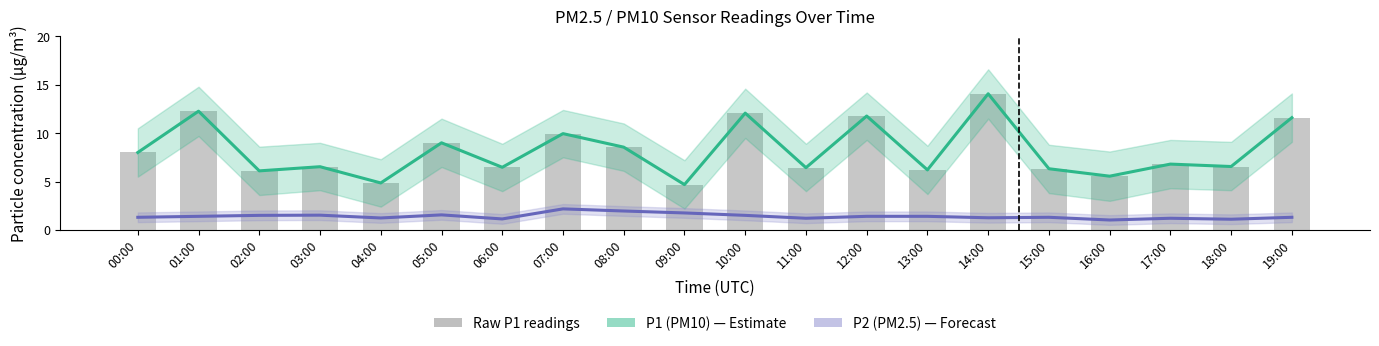

Where does the P1 (PM10) series first go above 6?

00:00